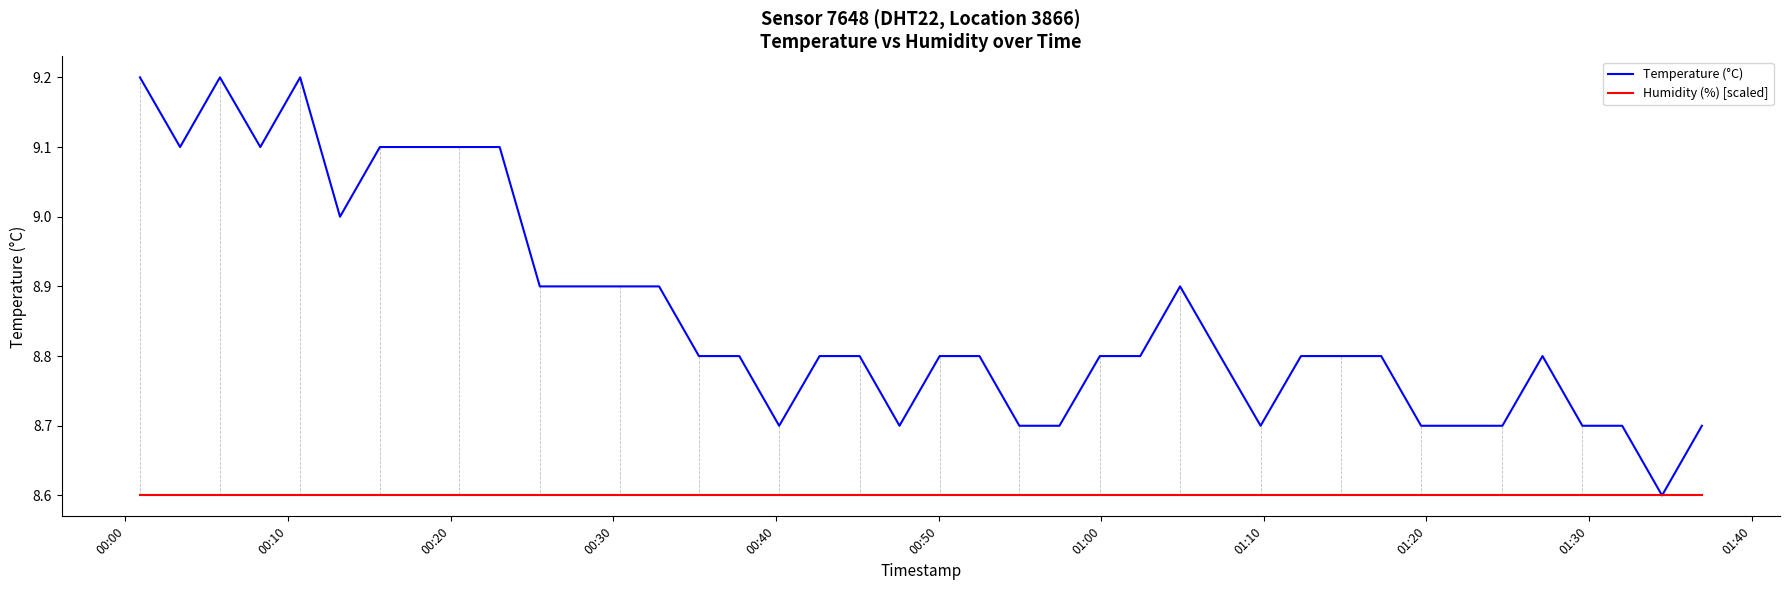

What is the maximum value shown in the chart?

9.2